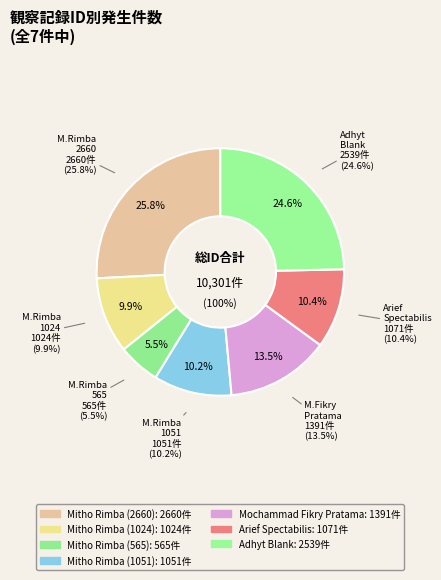

What is the total percentage of Mitho Rimba (1024) and Adhyt Blank?

34.6%